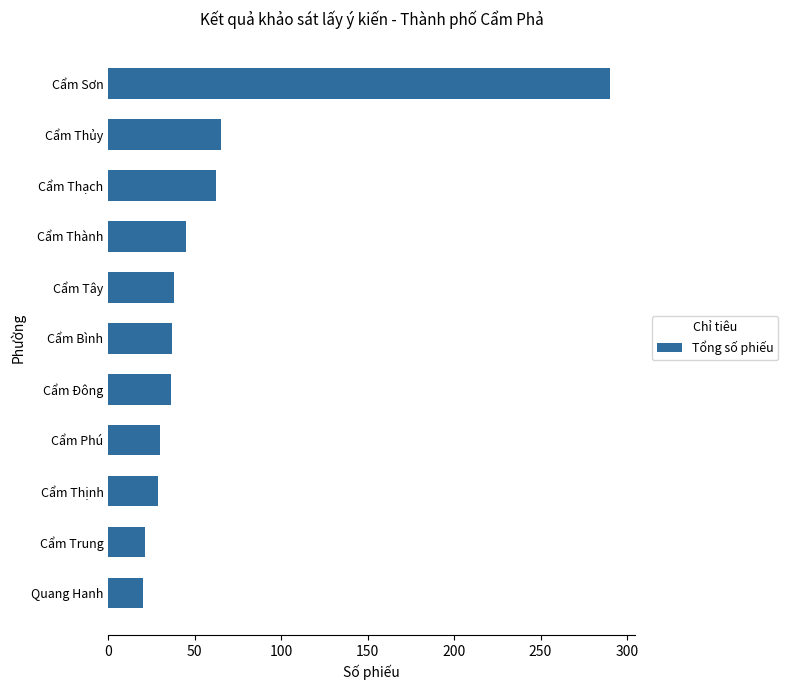

Between Cẩm Thịnh and Cẩm Bình, which is larger?

Cẩm Bình